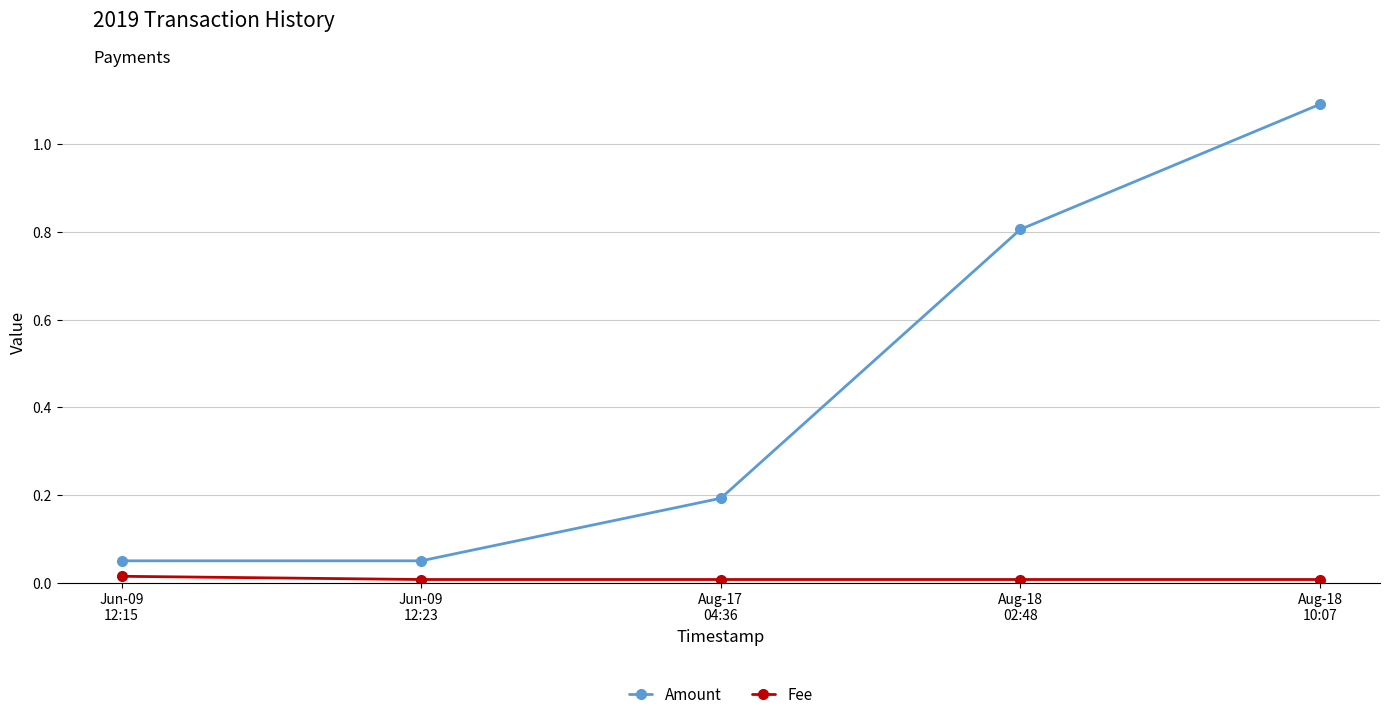

True or false: Amount has more than 0 interior local peaks.

False